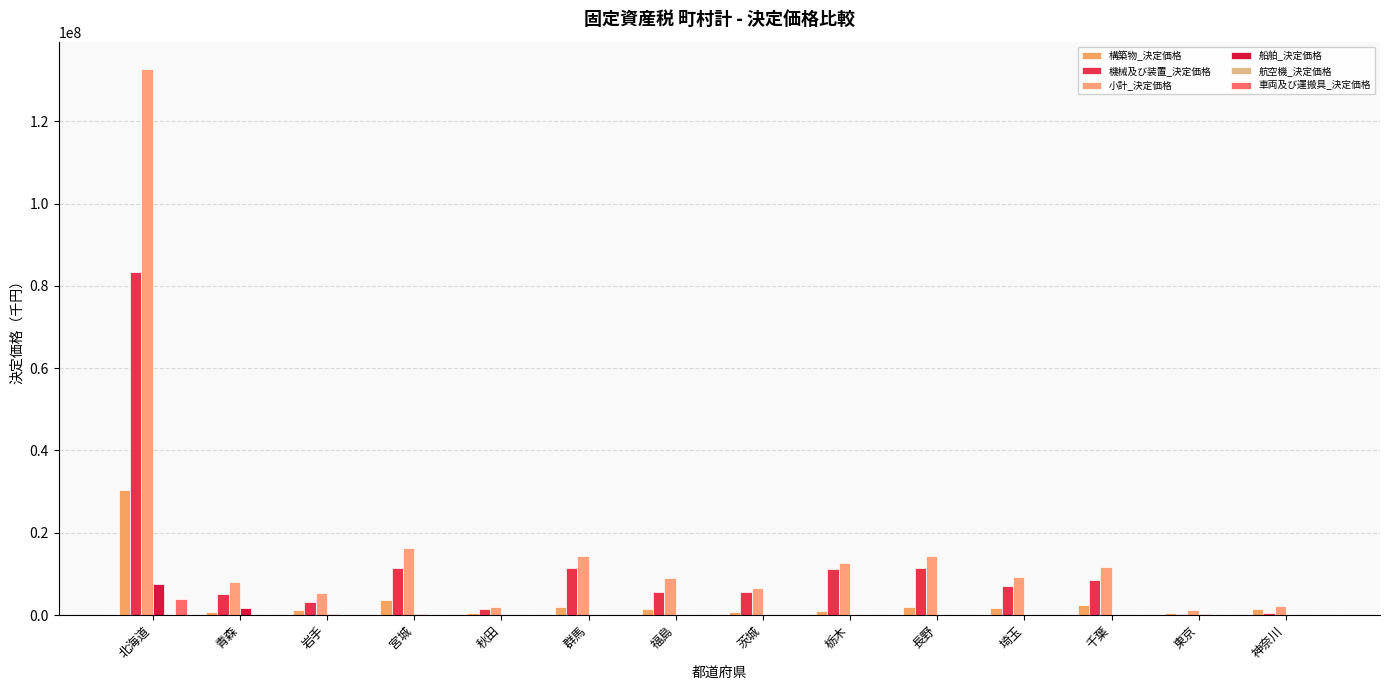

Where is 船舶_決定価格 nearest to the value 3737787?

青森